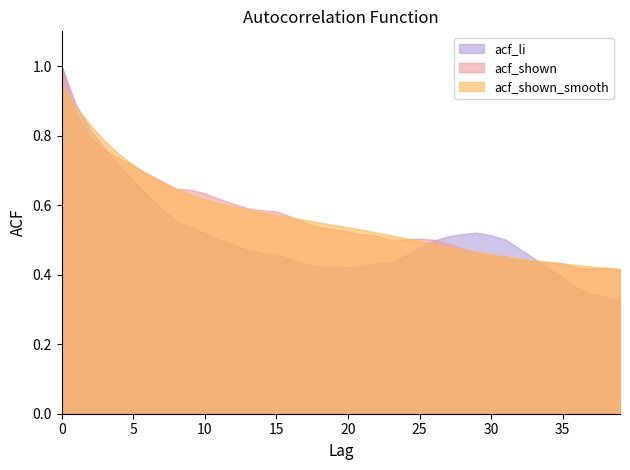

The value of acf_shown at 14 is 0.6. True or false?

True